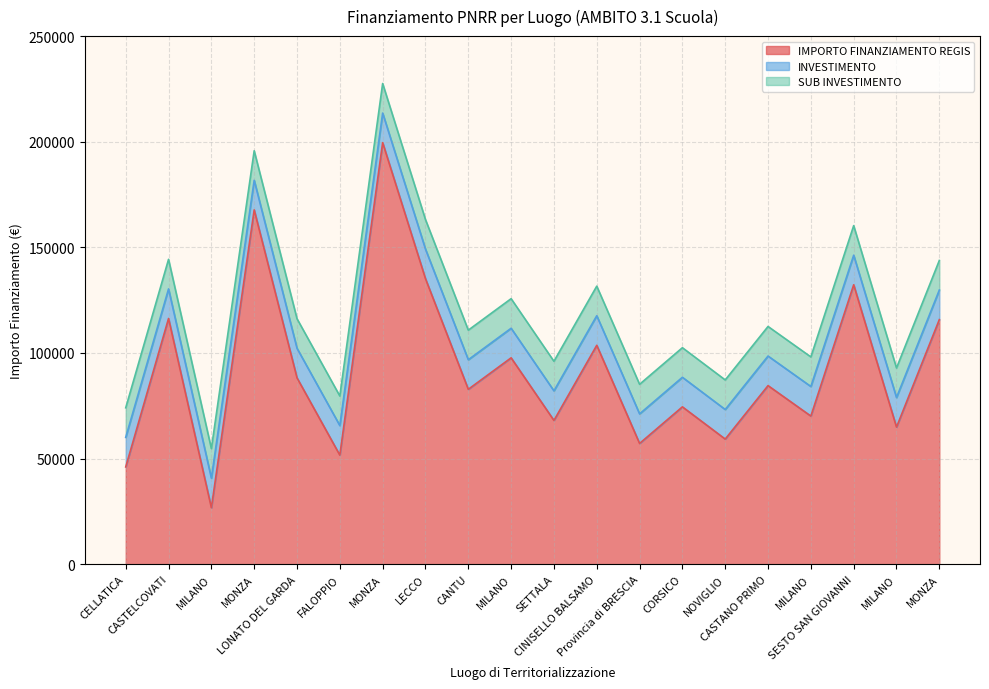

What is the maximum value for IMPORTO FINANZIAMENTO REGIS?

199567.7